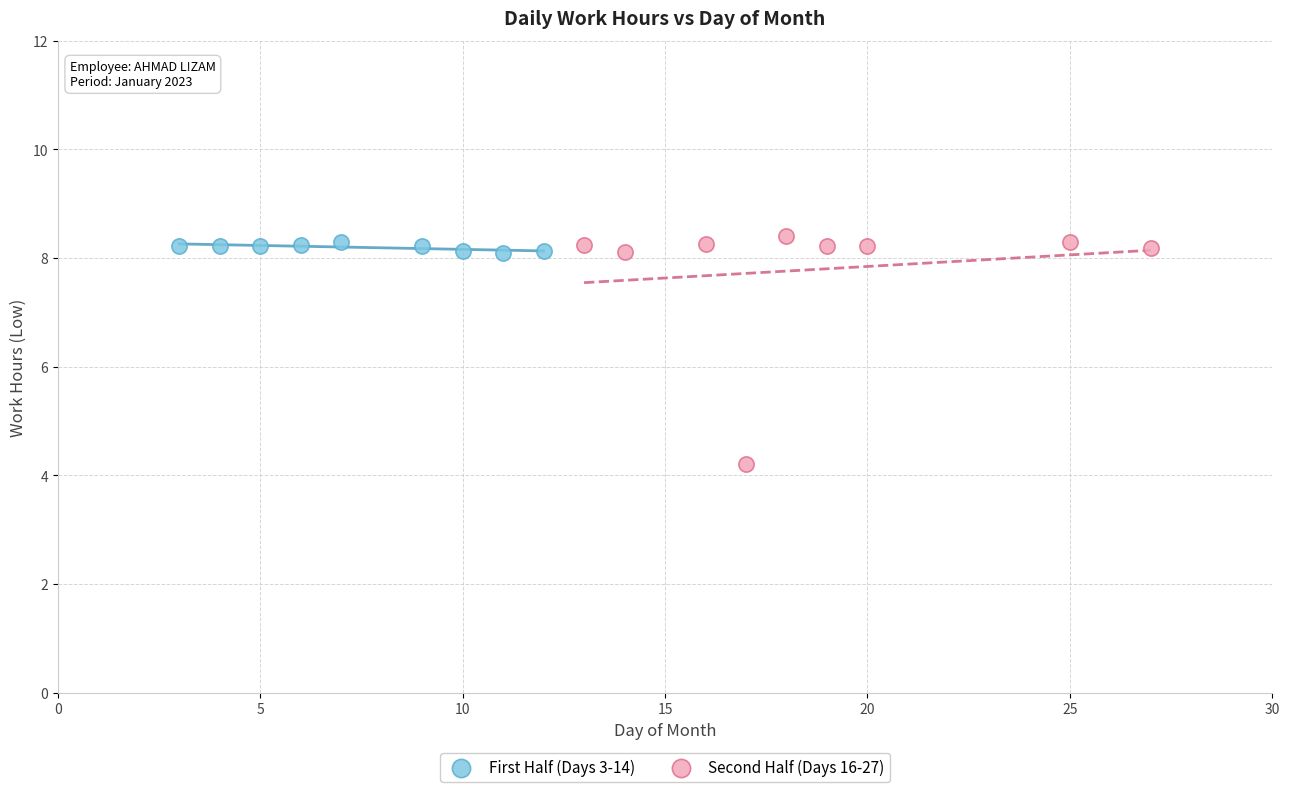

Which series has the widest spread of Y values?

Second Half (Days 16-27)